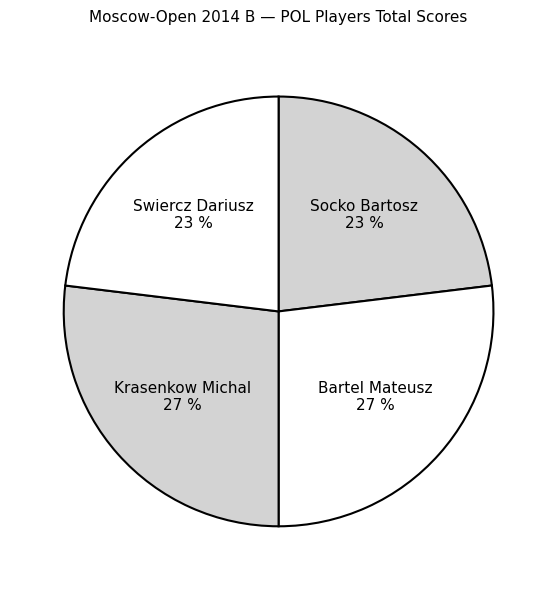

To the nearest percent, what is the combined percentage of Socko Bartosz and Bartel Mateusz?

50%